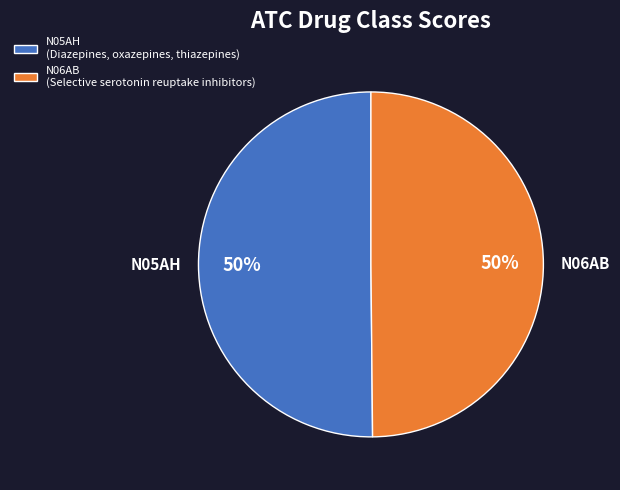

Is it true that N05AH is 57% of the pie?

False